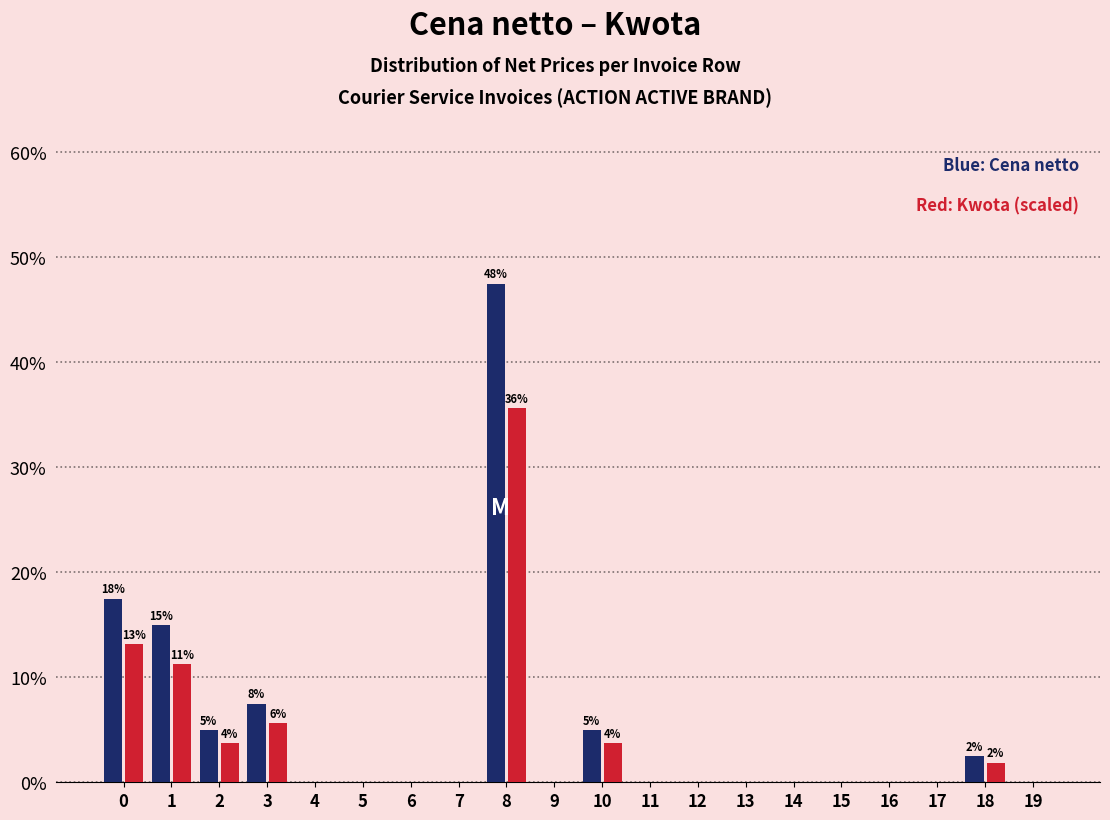

What is the maximum value shown in the chart?

47.5